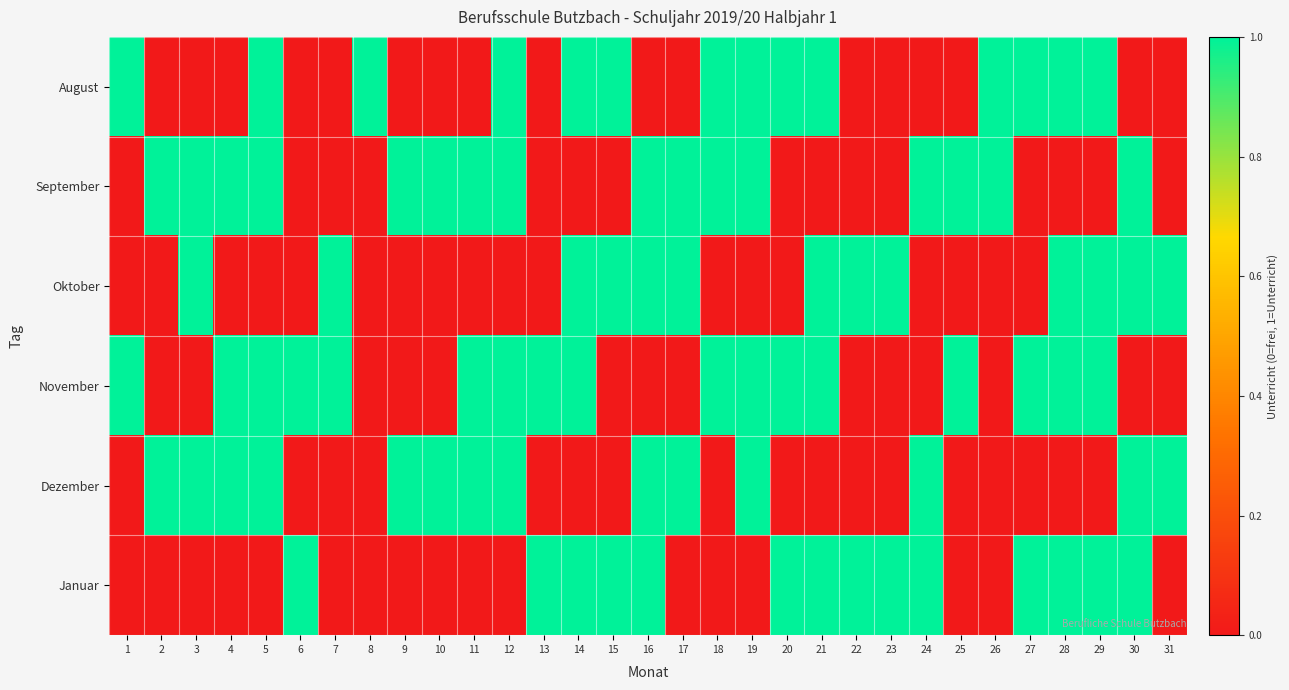

Rank the series by their maximum value, from lowest to highest.

August, September, Oktober, November, Dezember, Januar